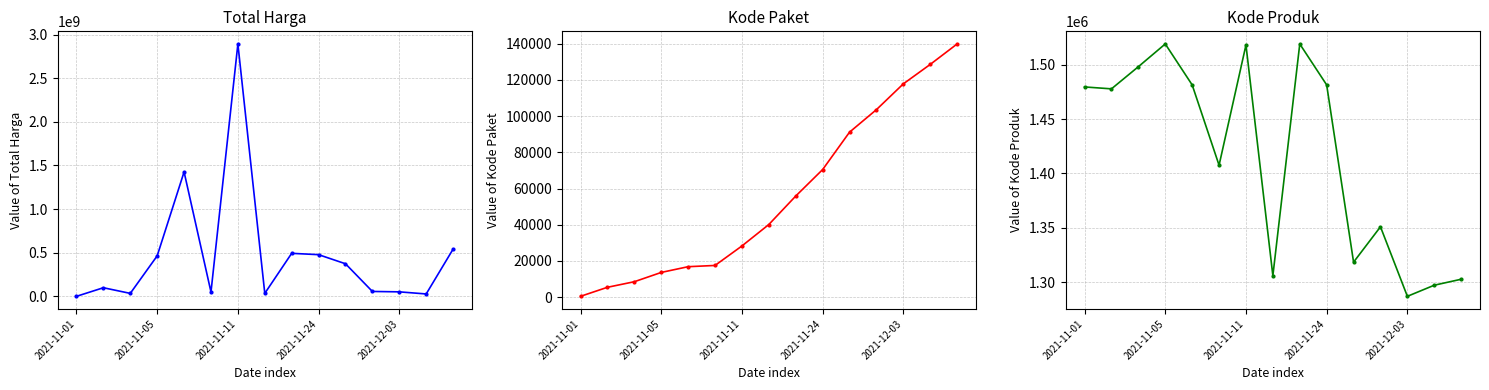

The Kode Produk series shows 1297110 at 13. True or false?

True